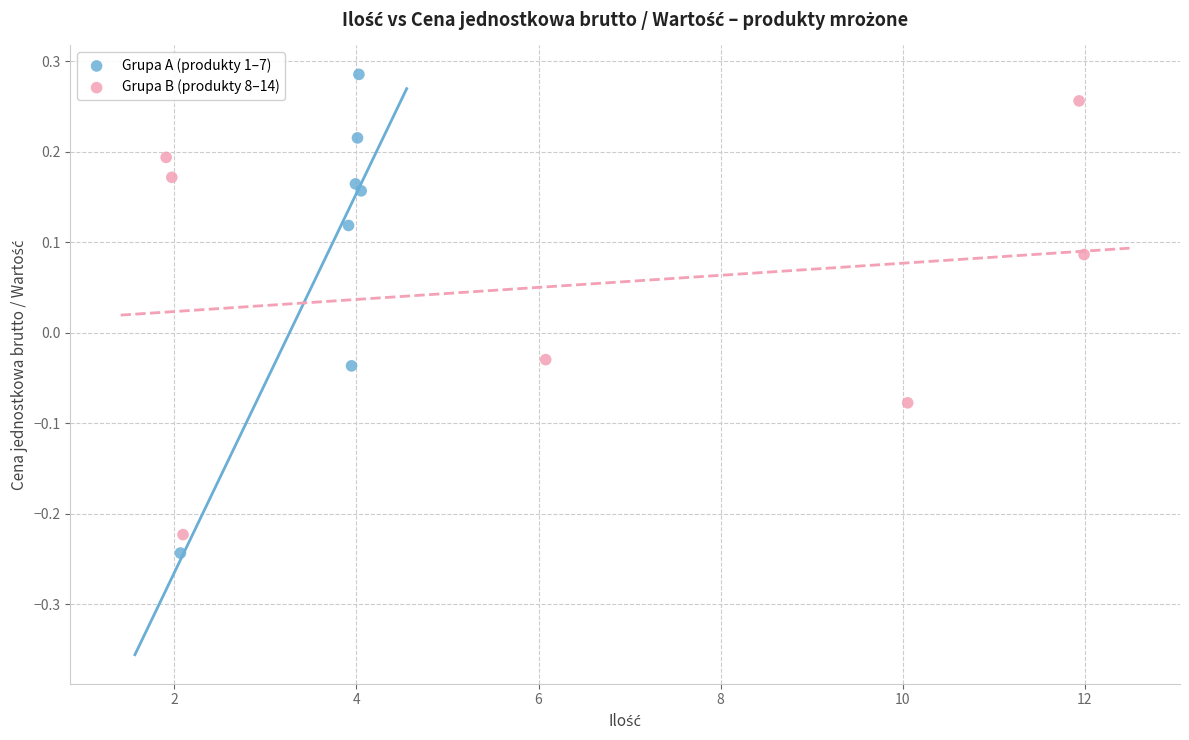

Which series reaches the maximum Y coordinate?

Grupa A (produkty 1–7)